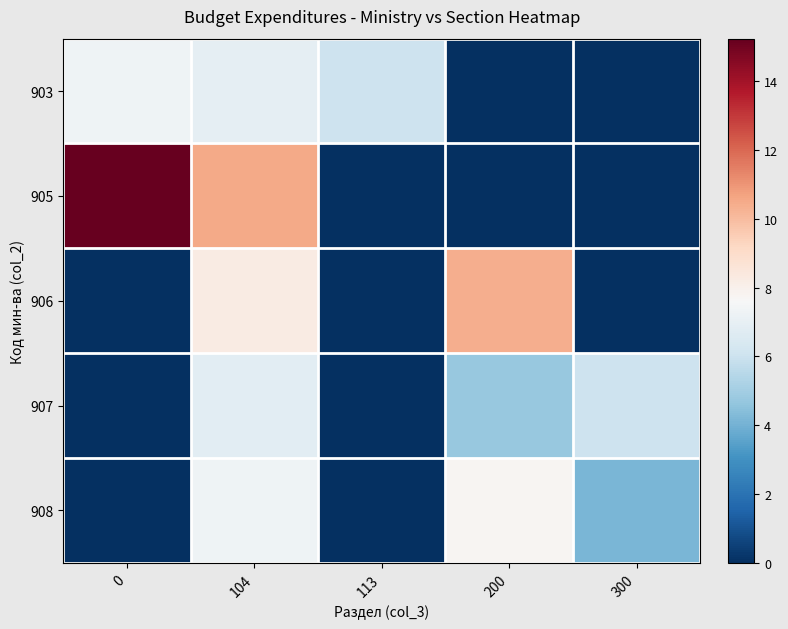

At which category is the sum across all series the highest?

104